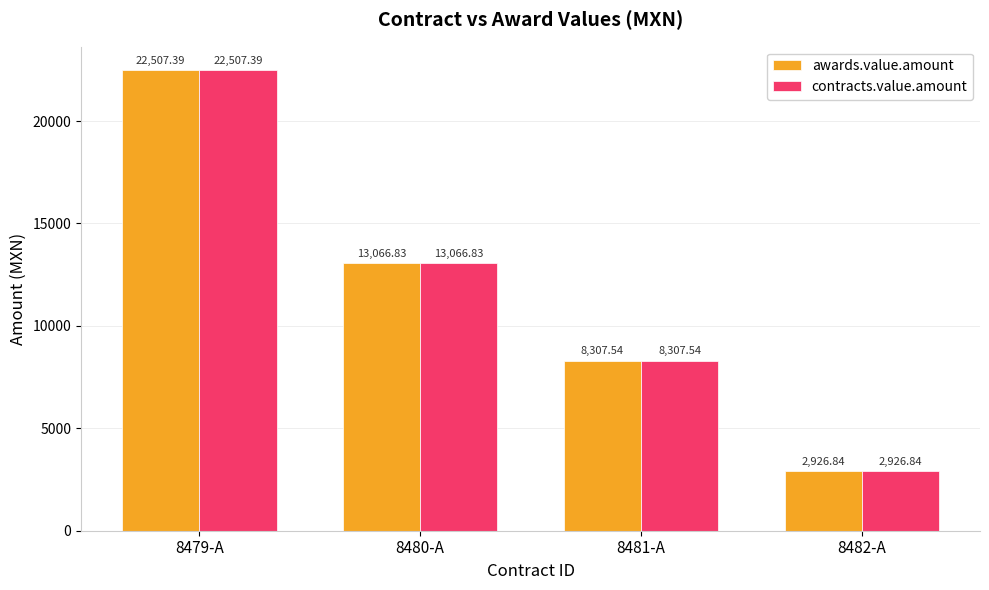

How many bars are there in total?

8